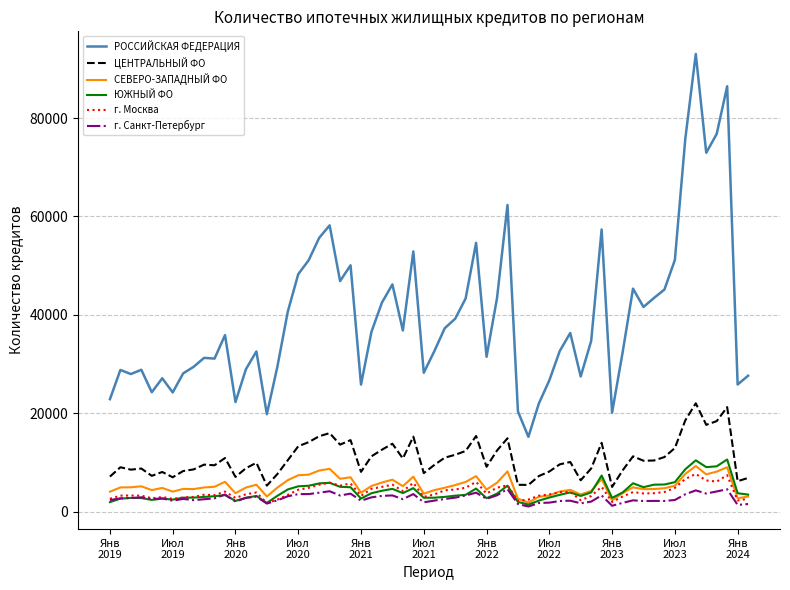

True or false: г. Санкт-Петербург and РОССИЙСКАЯ ФЕДЕРАЦИЯ intersect in this chart.

False